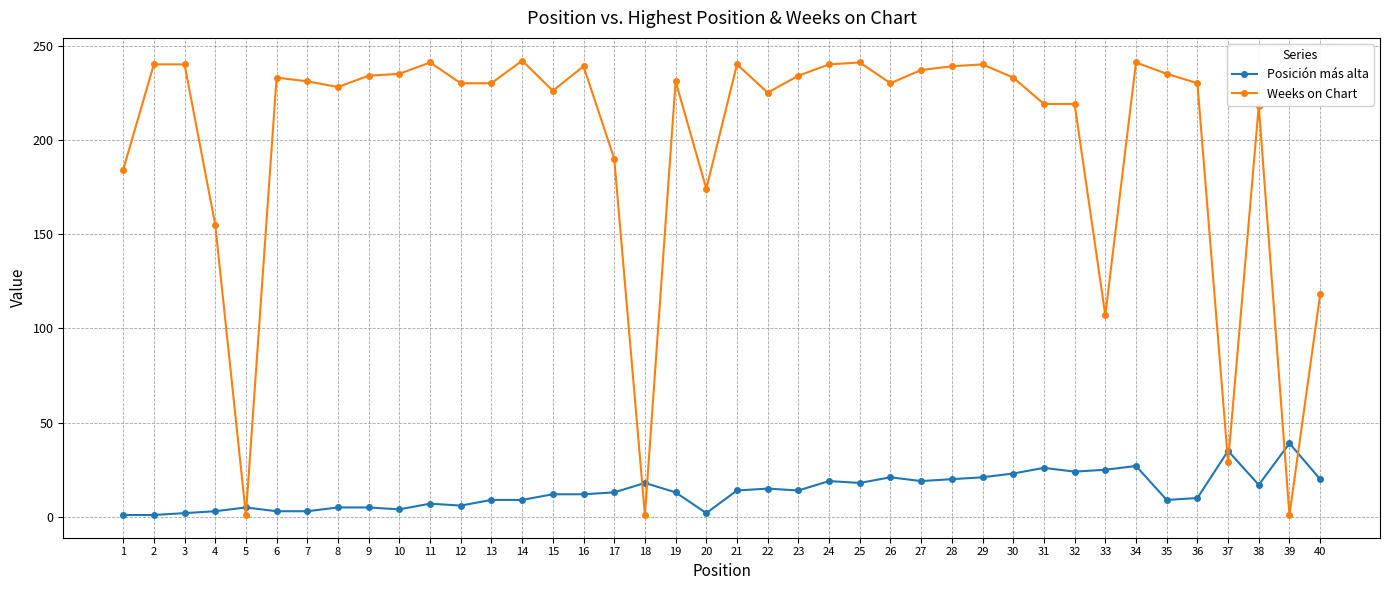

The value of Posición más alta at 4 is 3. True or false?

True